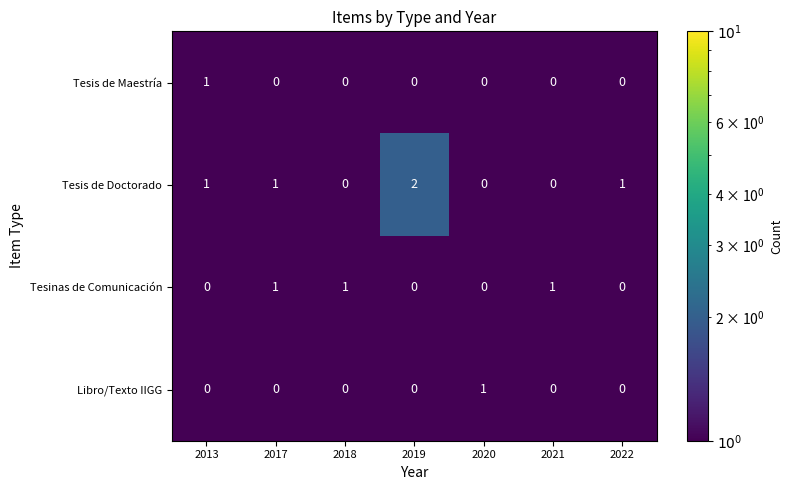

True or false: Tesis de Maestría has a value of -1 at 2022.

False